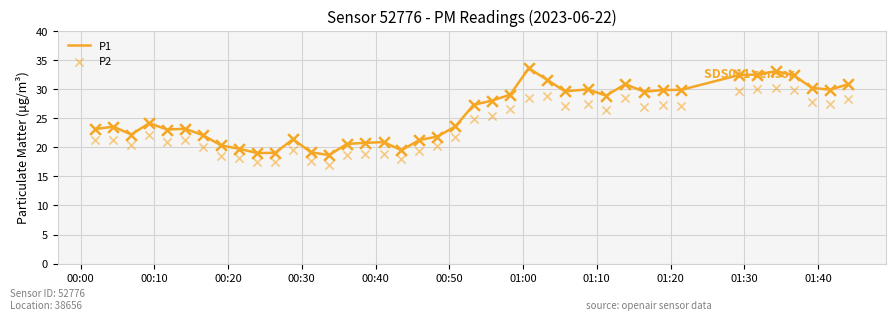

Which series has the widest spread of Y values?

P1